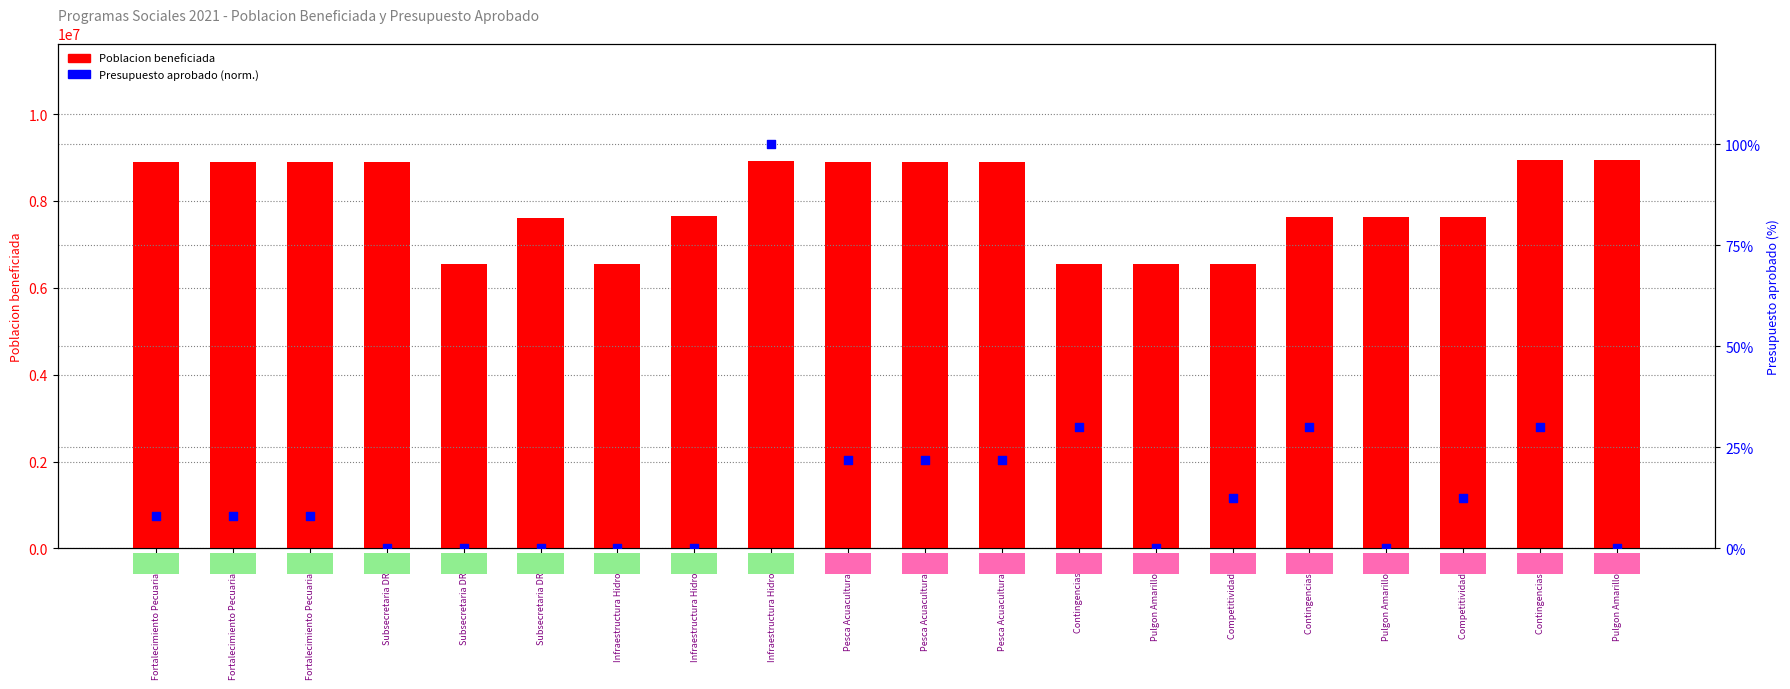

Which series has the largest Y range (max minus min)?

Poblacion beneficiada